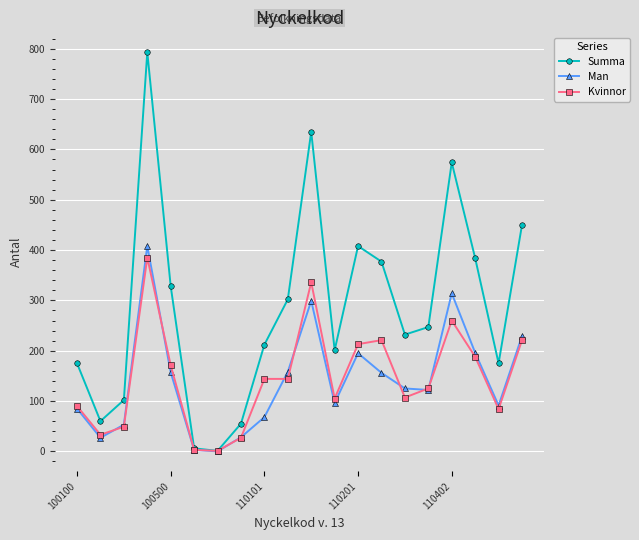

Is this an area chart (filled region under the line)?

No